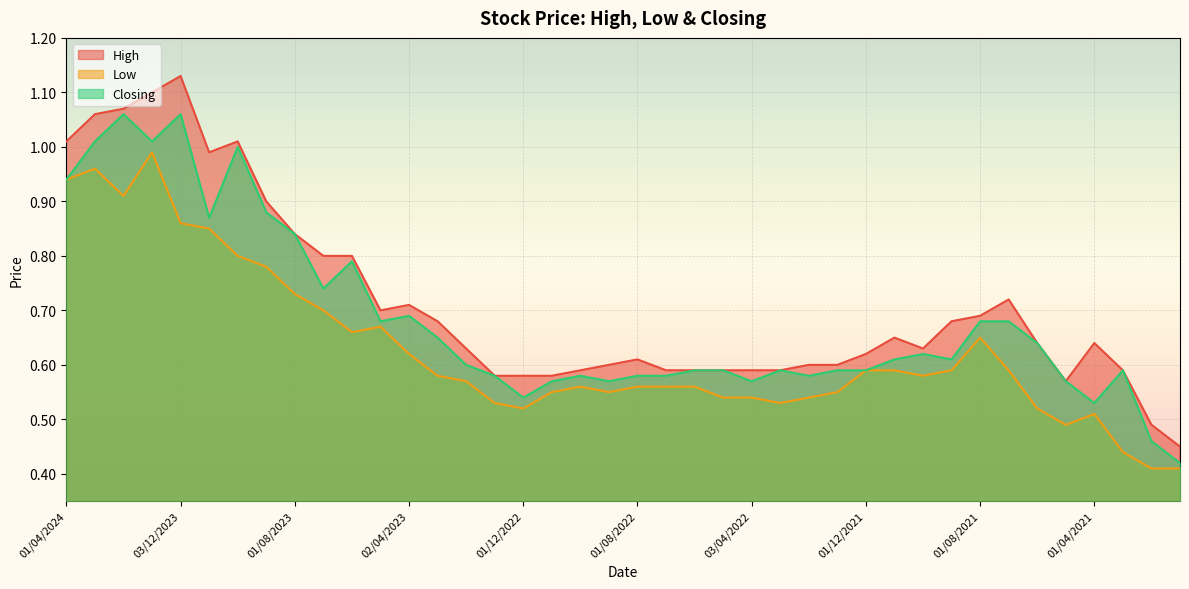

At which category is the sum across all series the highest?

02/01/2024